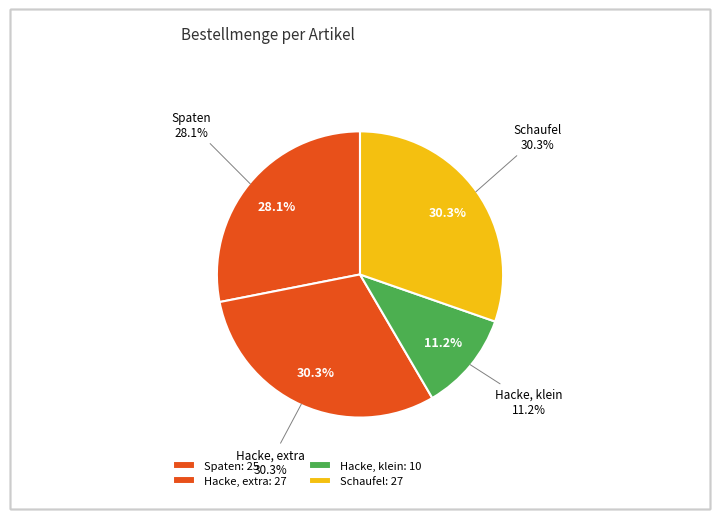

How much of the chart is everything except Schaufel?

69.7%